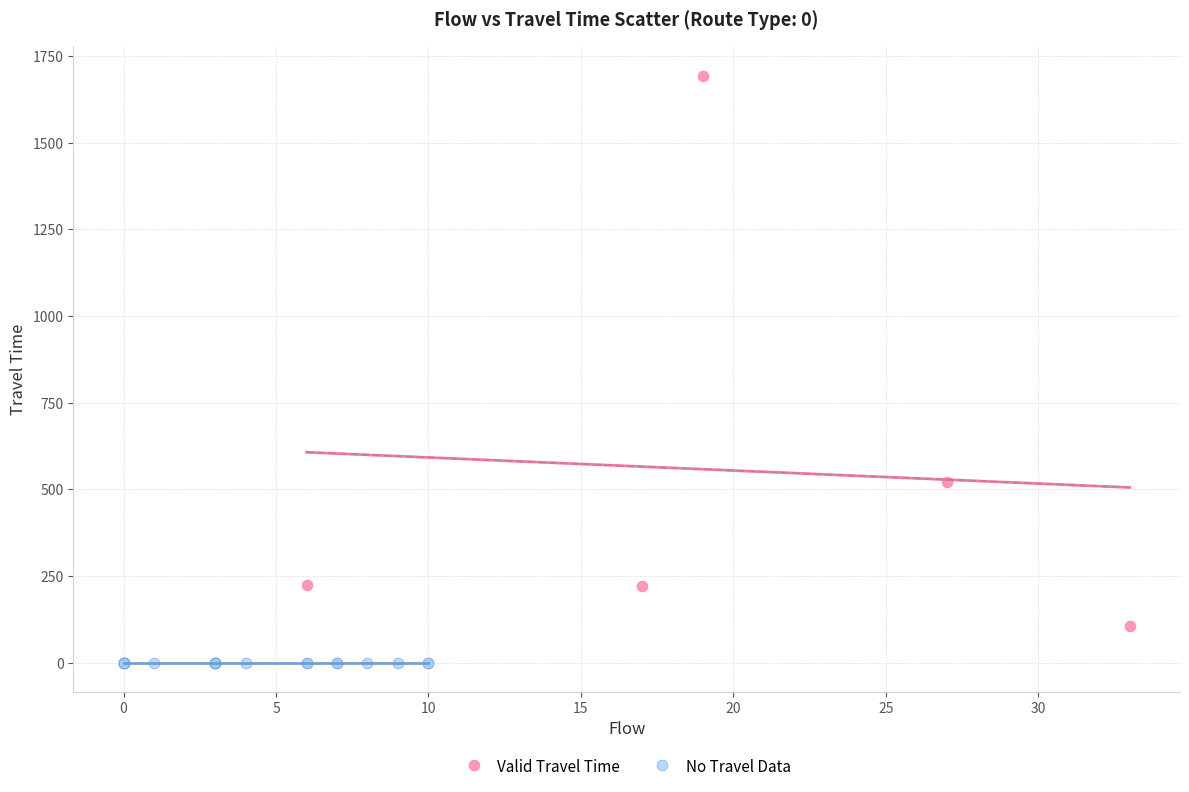

Which series reaches the maximum Y coordinate?

Valid Travel Time